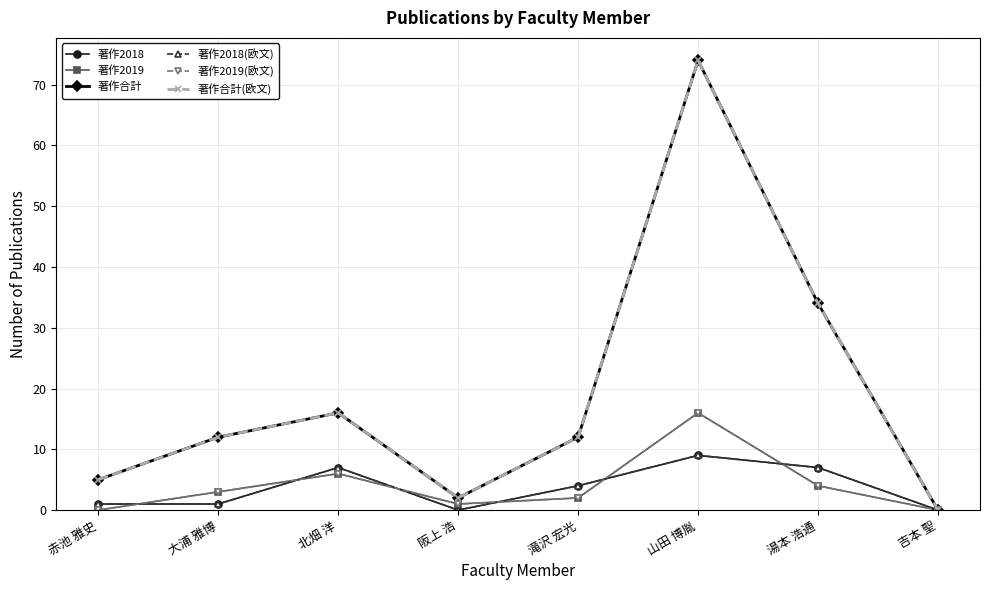

What are all the series names shown in the legend?

著作2018, 著作2019, 著作合計, 著作2018(欧文), 著作2019(欧文), 著作合計(欧文)